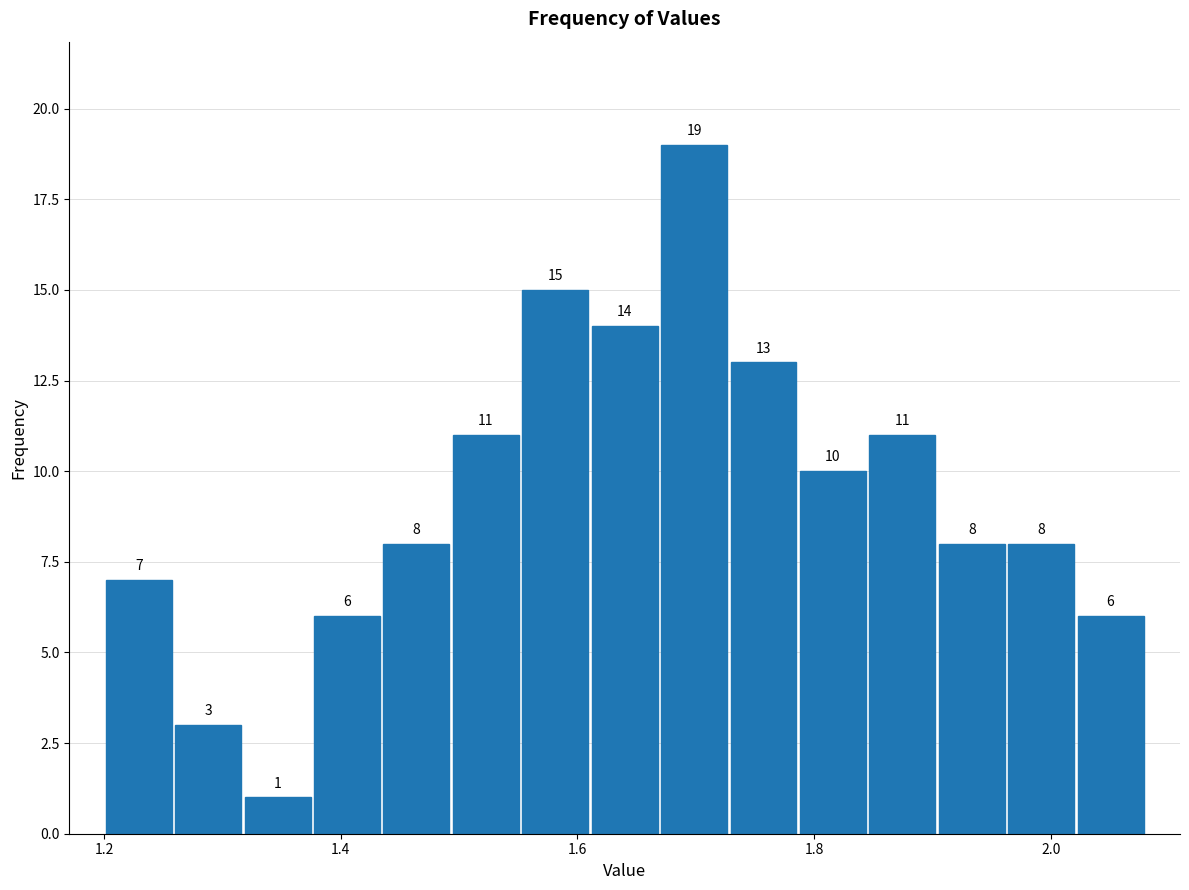

Around what value on the x-axis is the tallest bar? Give the approximate position of its centre, as read against the axis.

1.70